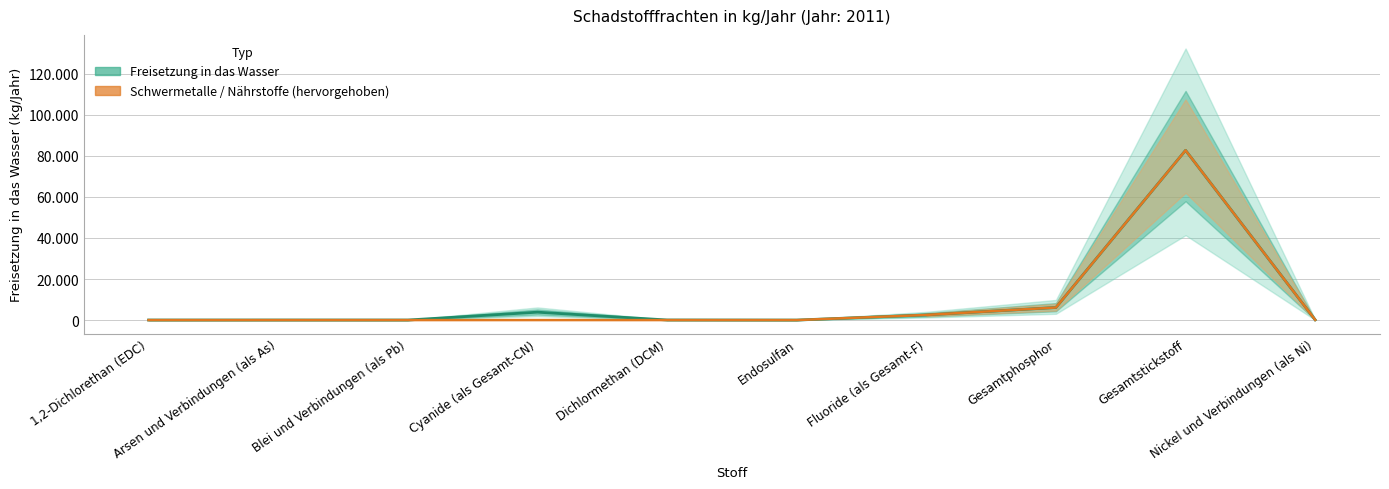

At which category does Schwermetalle / Nährstoffe (hervorgehoben) reach its first local peak?

Gesamtstickstoff